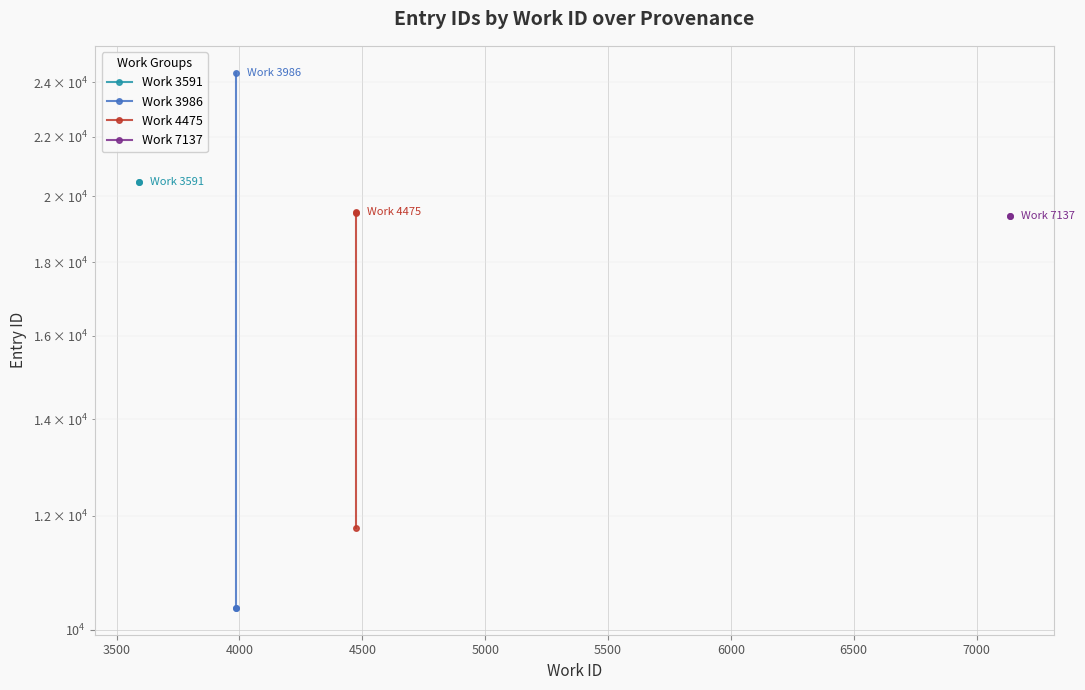

Is it true that work_id_4475 equals 26038 at 3500?

False